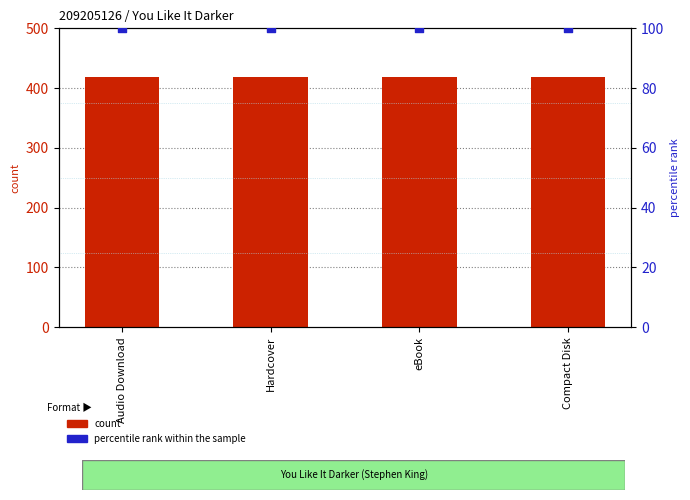

Which series has the largest Y range (max minus min)?

count